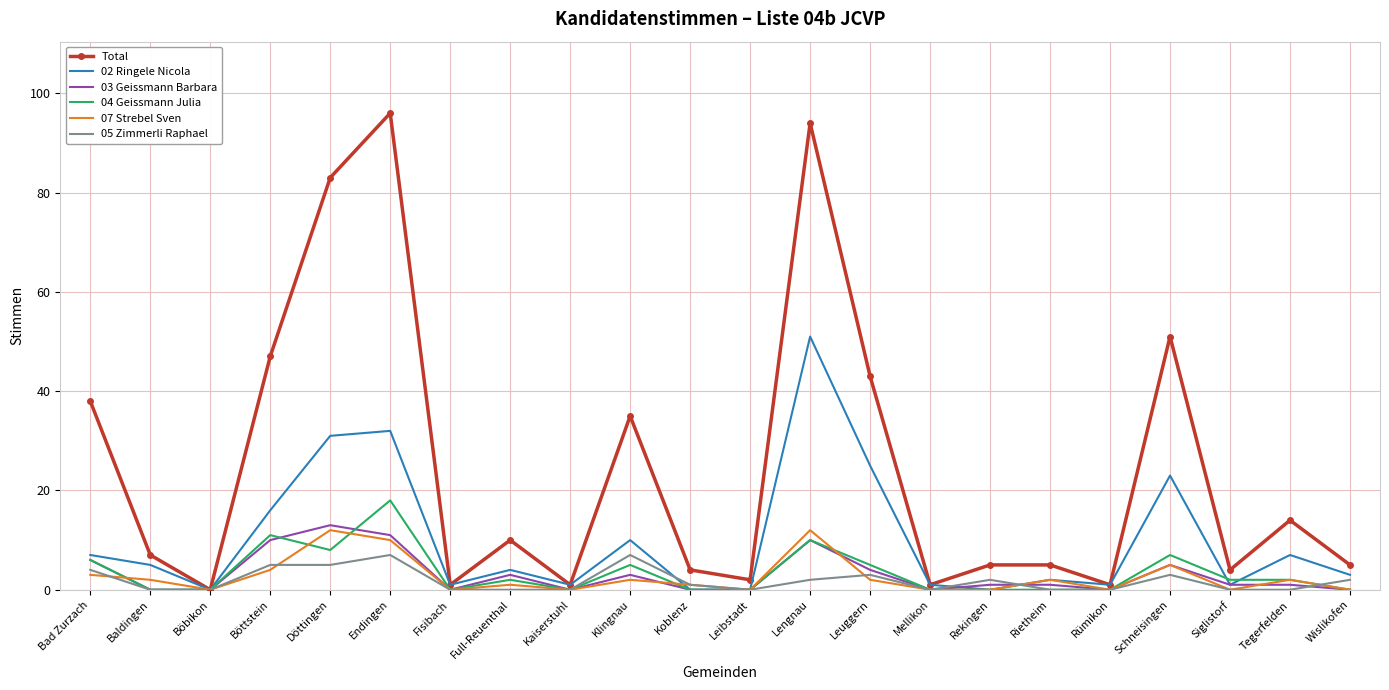

What is the spread (max minus min) of values at Schneisingen?

48